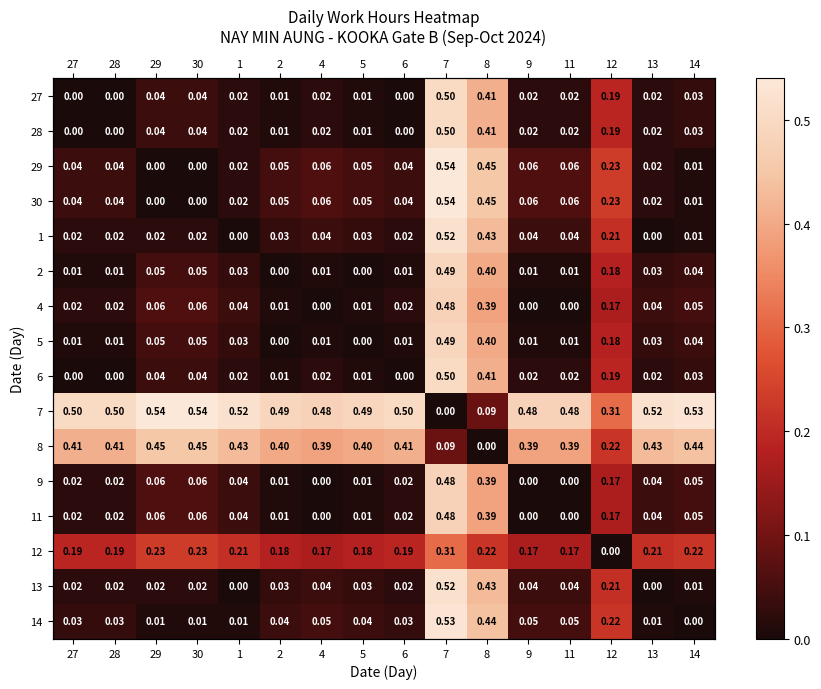

True or false: 27 has a value of 0.0 at 1.

False